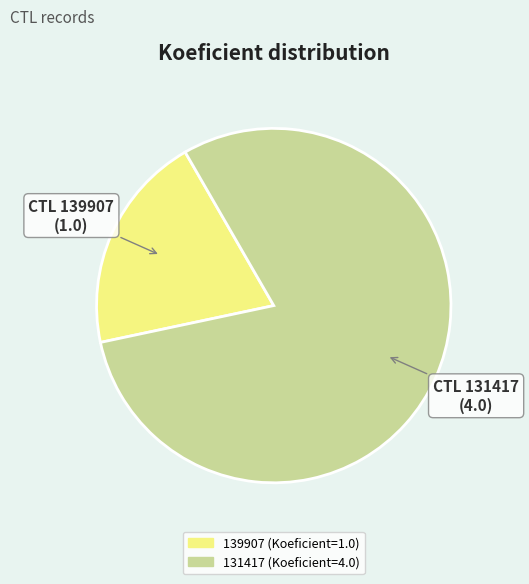

Is there any slice that represents more than half of the pie?

Yes